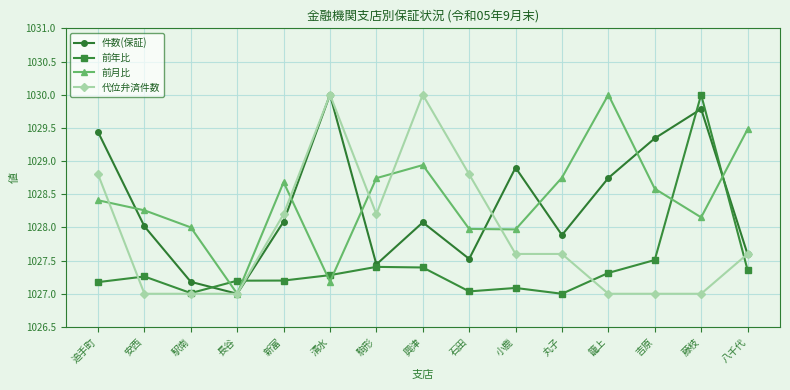

In 前月比, how many points are higher than both neighbors (excluding endpoints)?

3